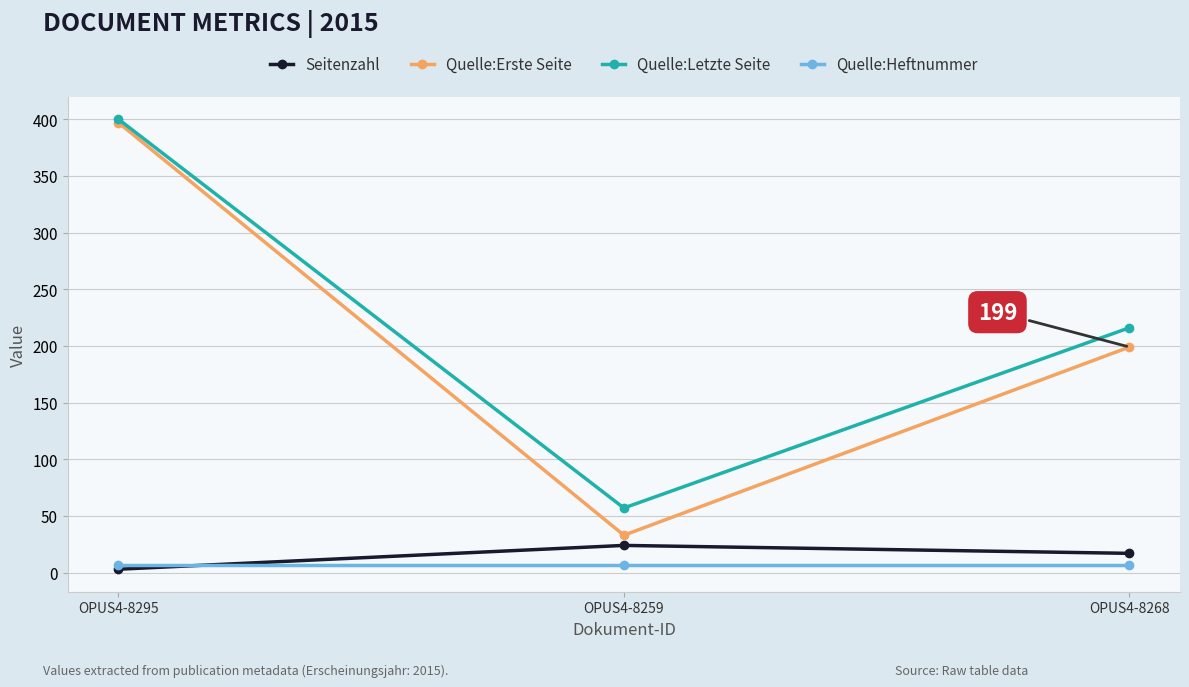

List the labels in order of Seitenzahl value, largest first.

OPUS4-8259, OPUS4-8268, OPUS4-8295